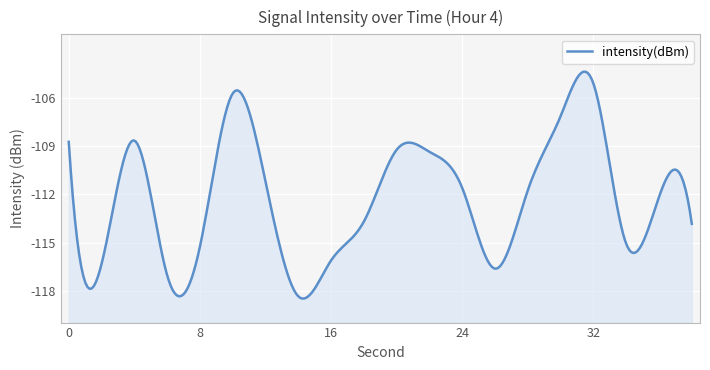

What is the sum of all values?

-2242.8